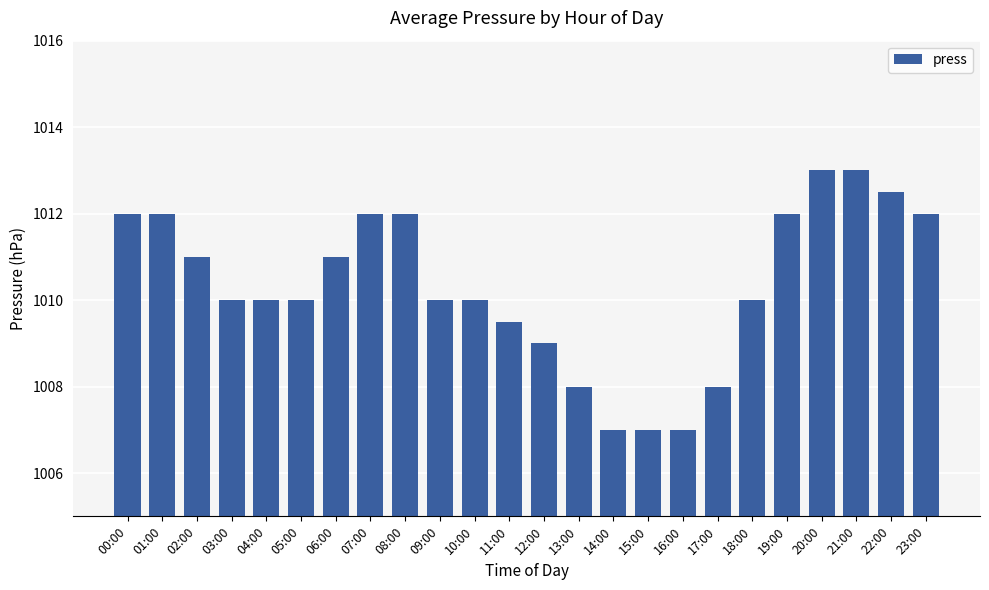

What is the label of the 17th bar from the left?

16:00